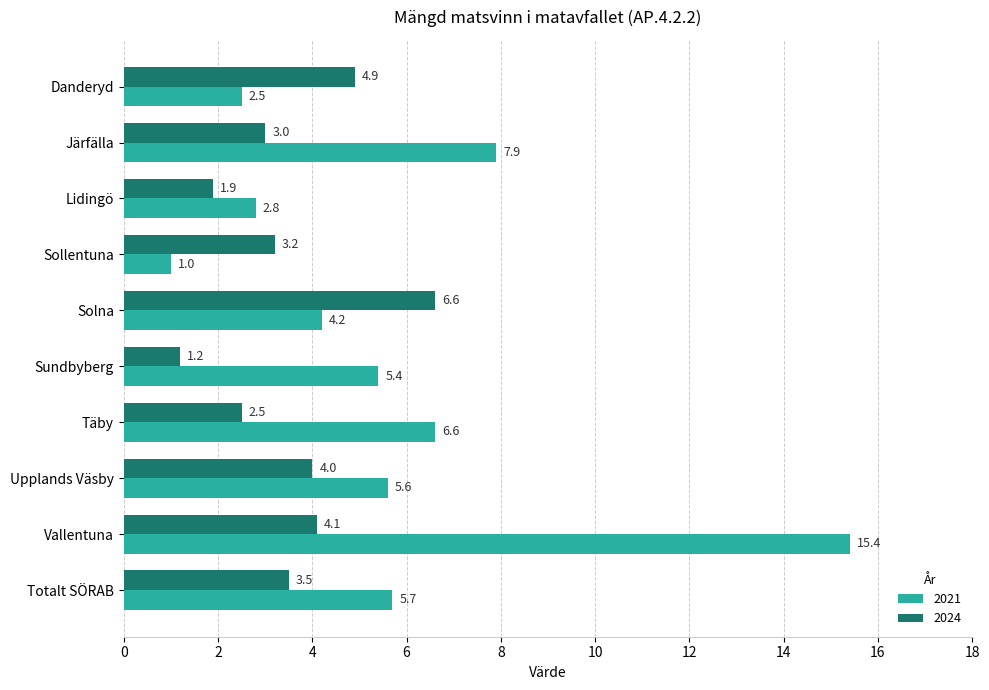

Is it true that 2021 equals 11.5 at Täby?

False